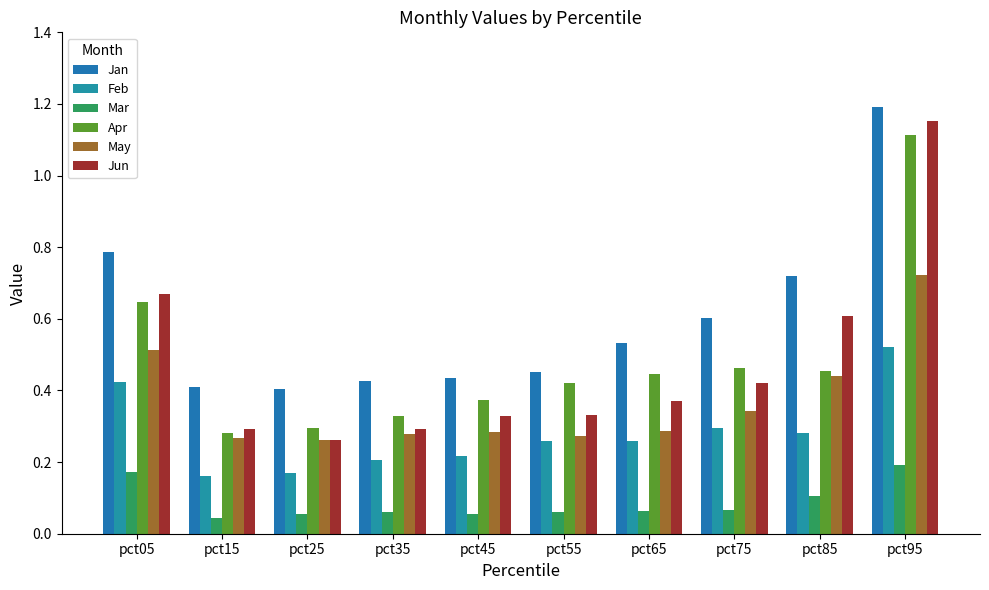

What is the average value of the Feb series?

0.3